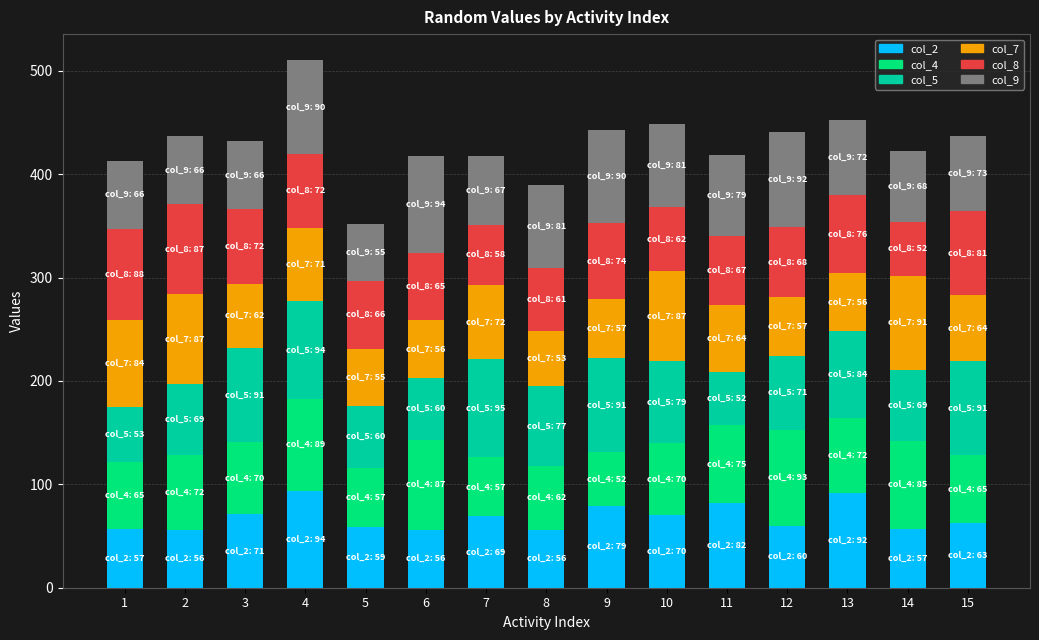

What is the minimum value for col_2?

56